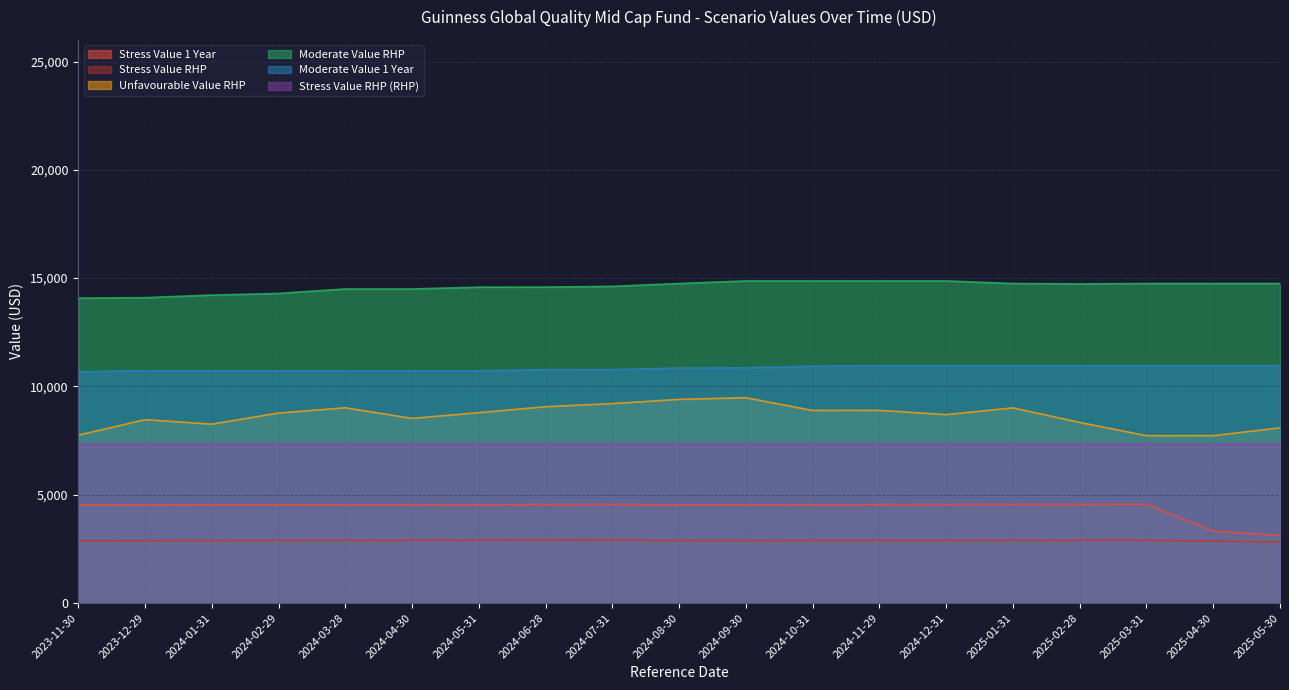

What is the minimum value for Stress Value RHP?

2806.2